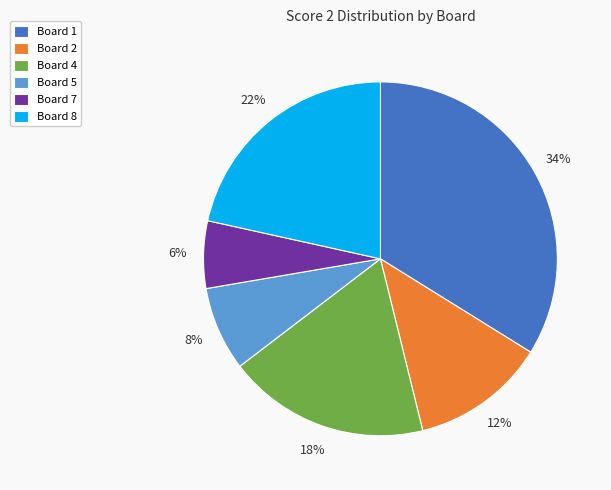

What is the largest slice in the pie chart?

Board 1